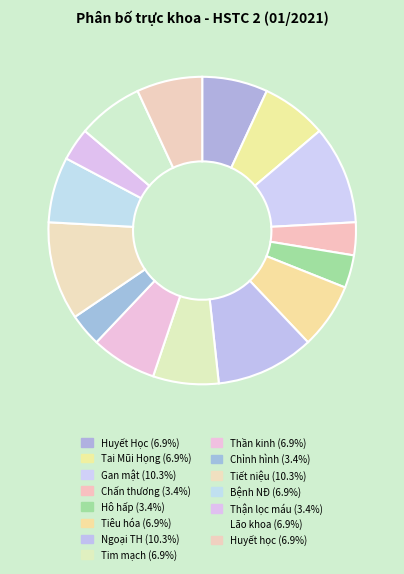

Does Tiêu hóa represent more than half of the total?

No